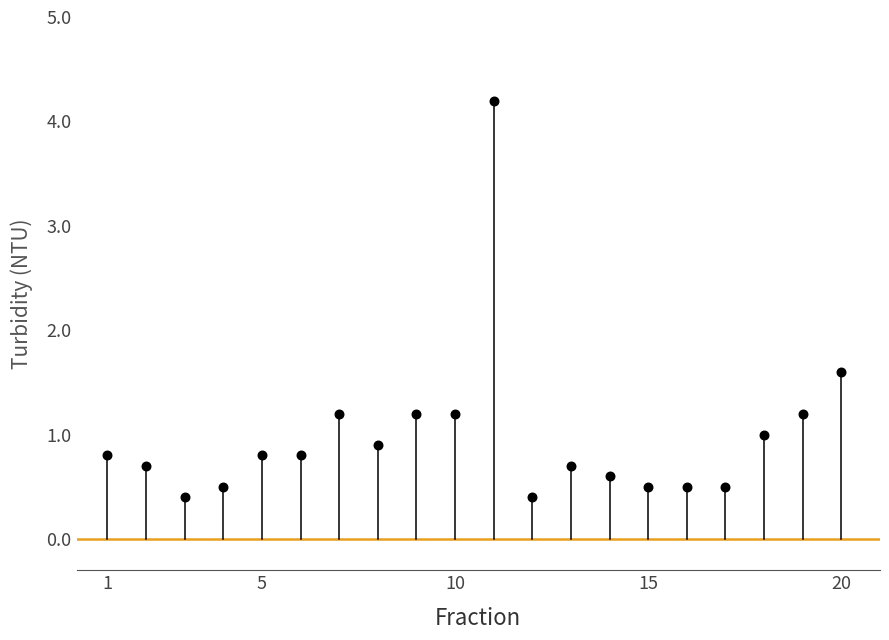

What is the range of Y values (max minus min)?

3.8